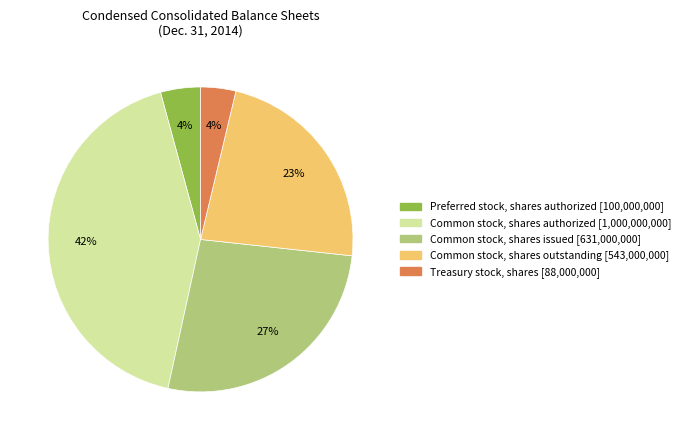

How many segments does this pie chart have?

5